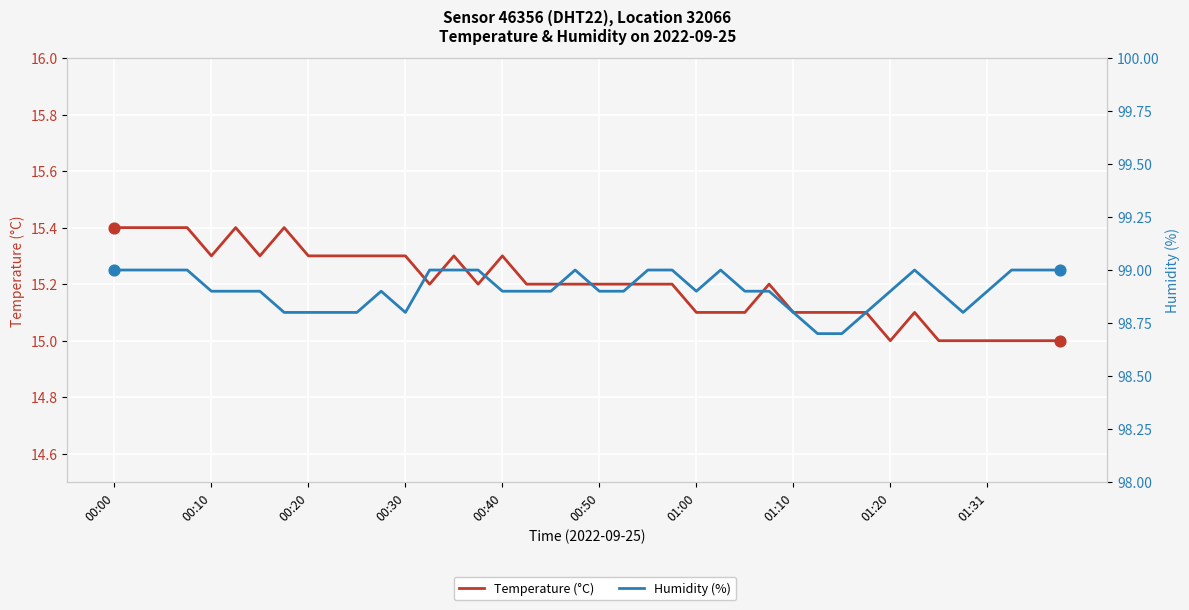

At how many categories does at least one series exceed 42?

40